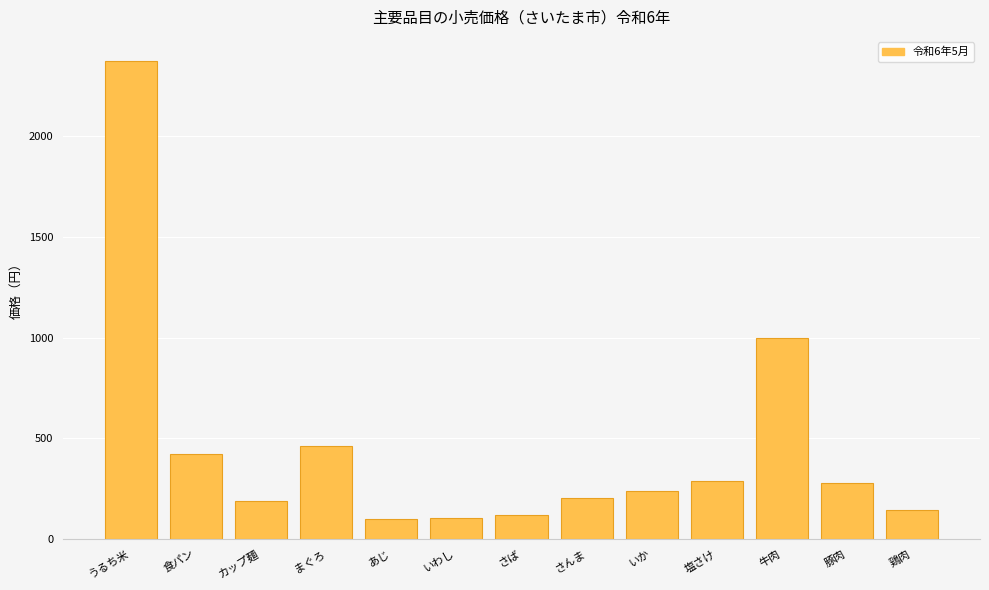

What is the sum of the values at 牛肉 and 豚肉?

1277